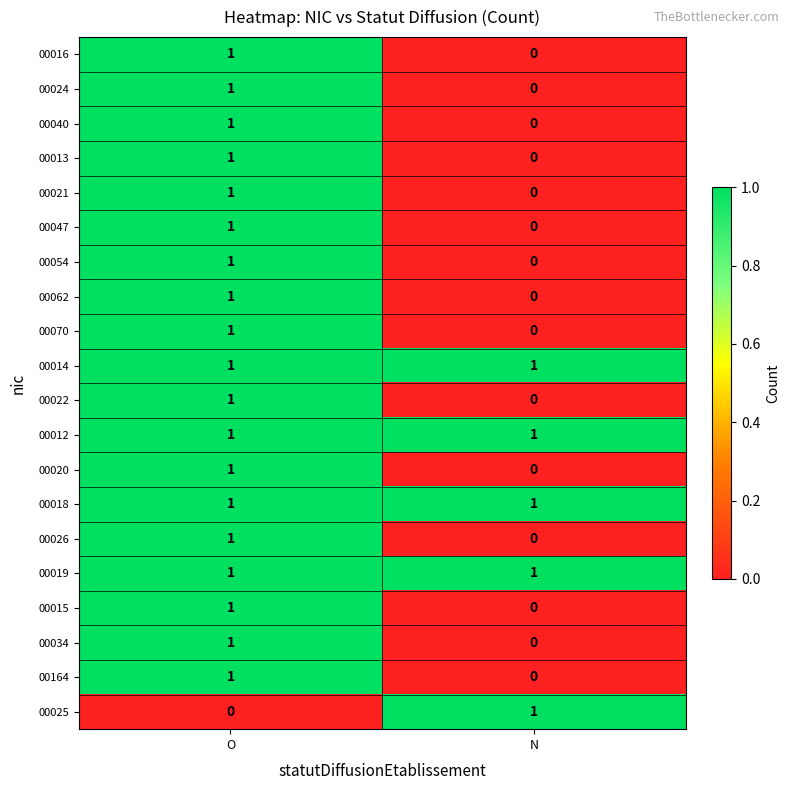

Rank the categories by 00021 value from lowest to highest.

N, O